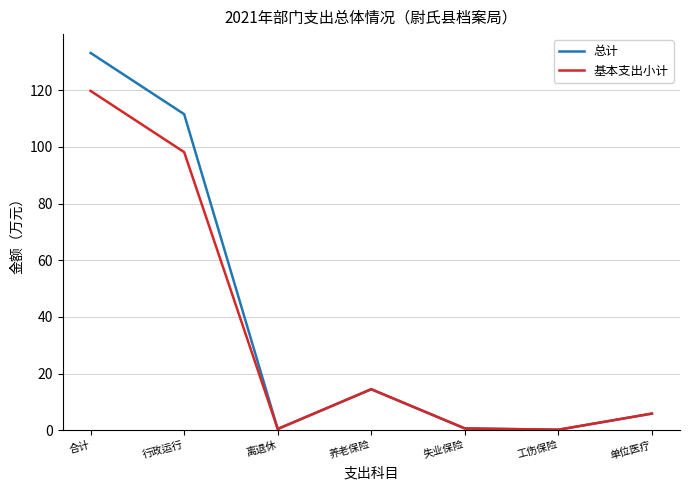

How many interior local peaks does the 总计 series have?

1